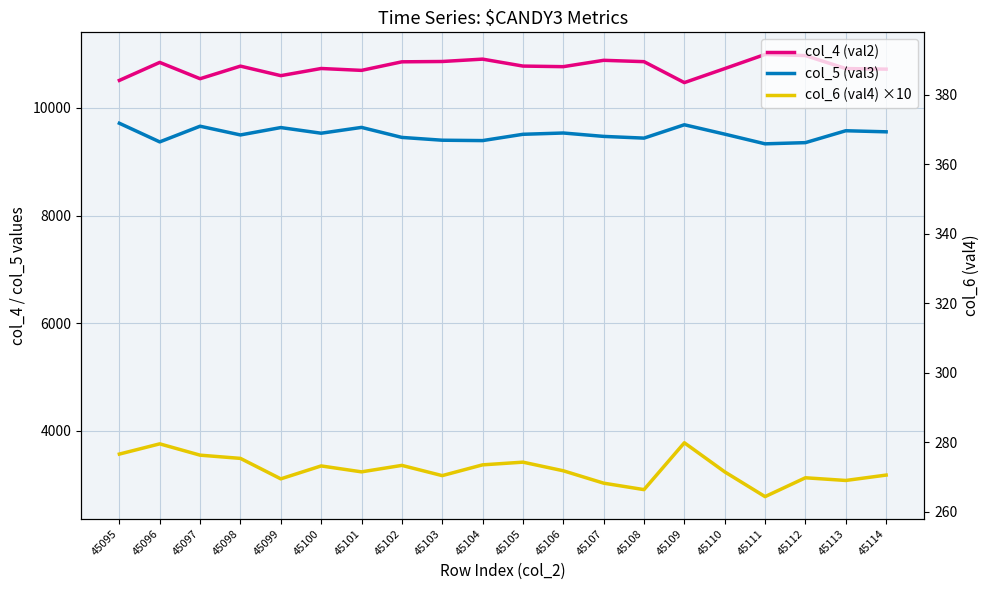

True or false: col_5 (val3) and col_6 (val4) ×10 cross at least once.

False